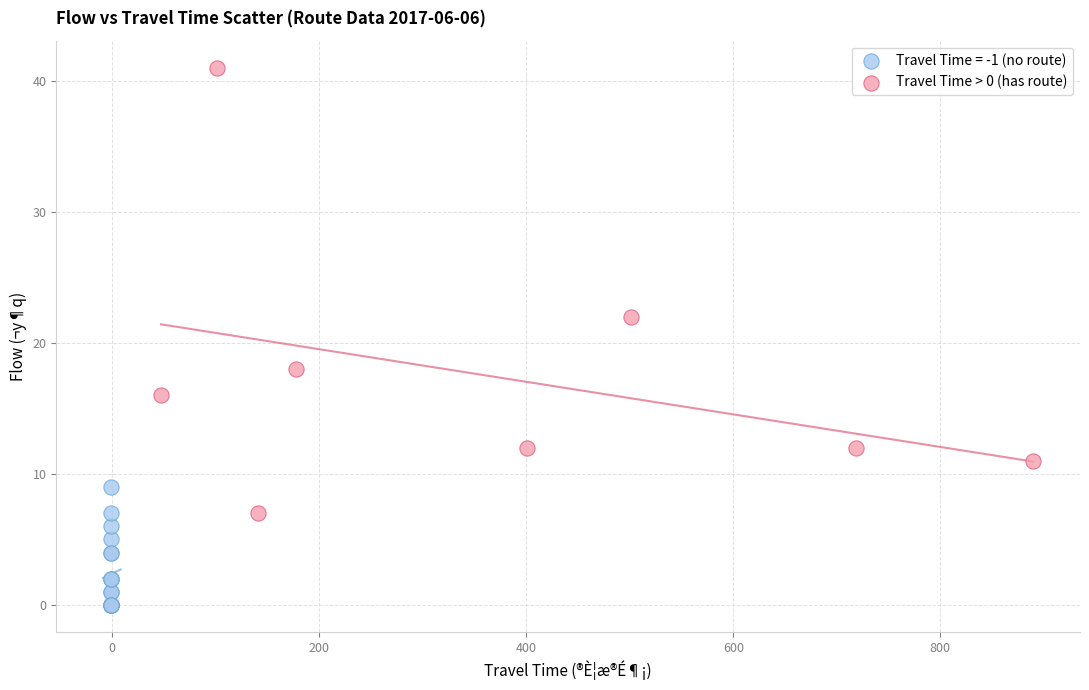

Which series has the largest Y range (max minus min)?

Travel Time > 0 (has route)